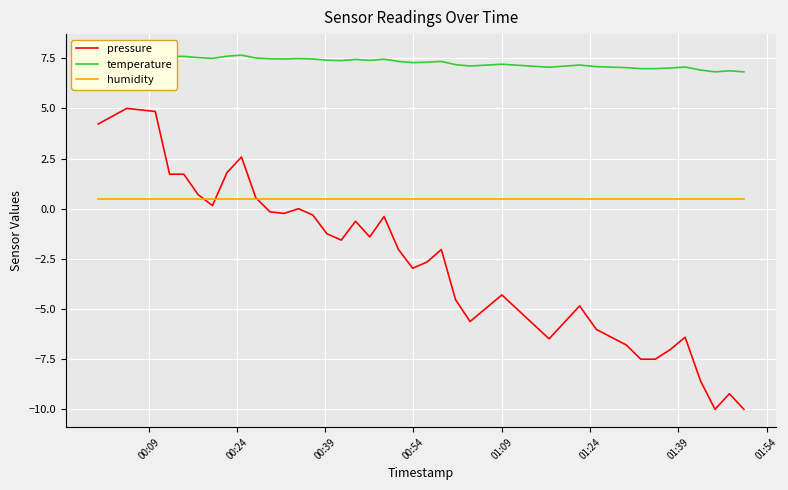

True or false: temperature and pressure intersect in this chart.

False